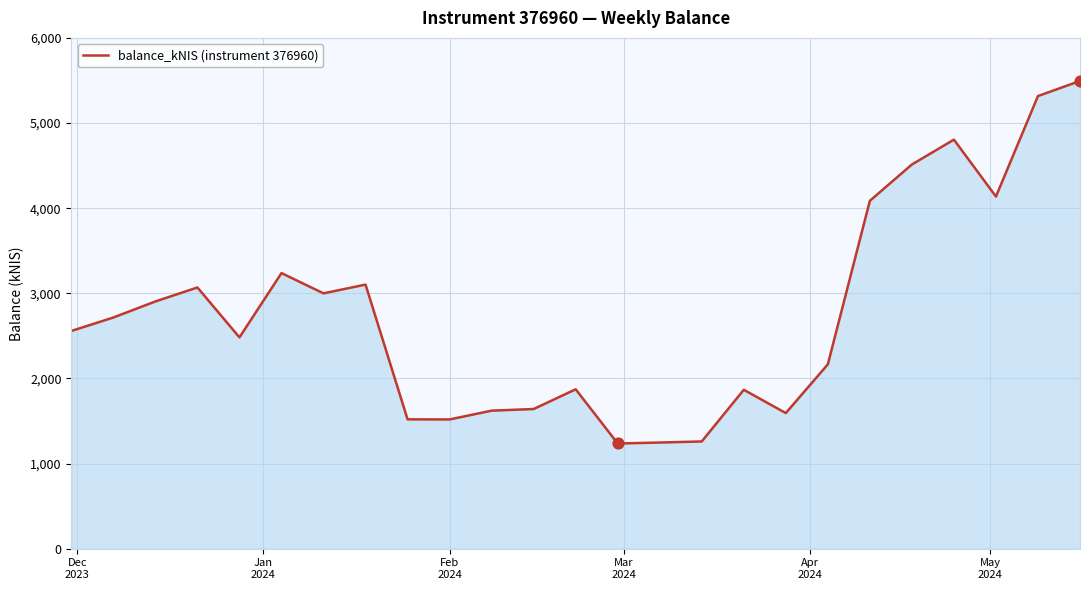

What is the greatest value displayed?

5494.0